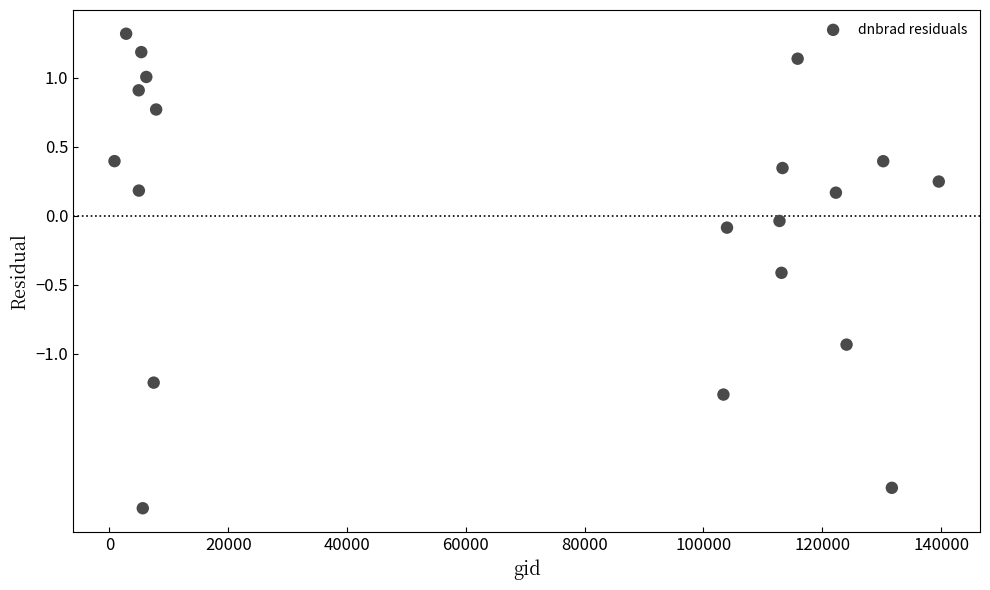

What is the range of X values (max minus min)?

138751.0